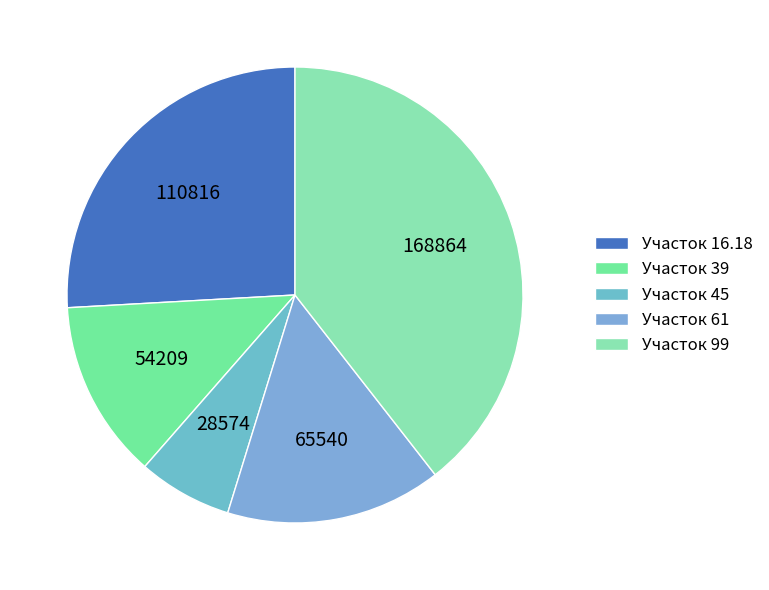

How many segments does this pie chart have?

5